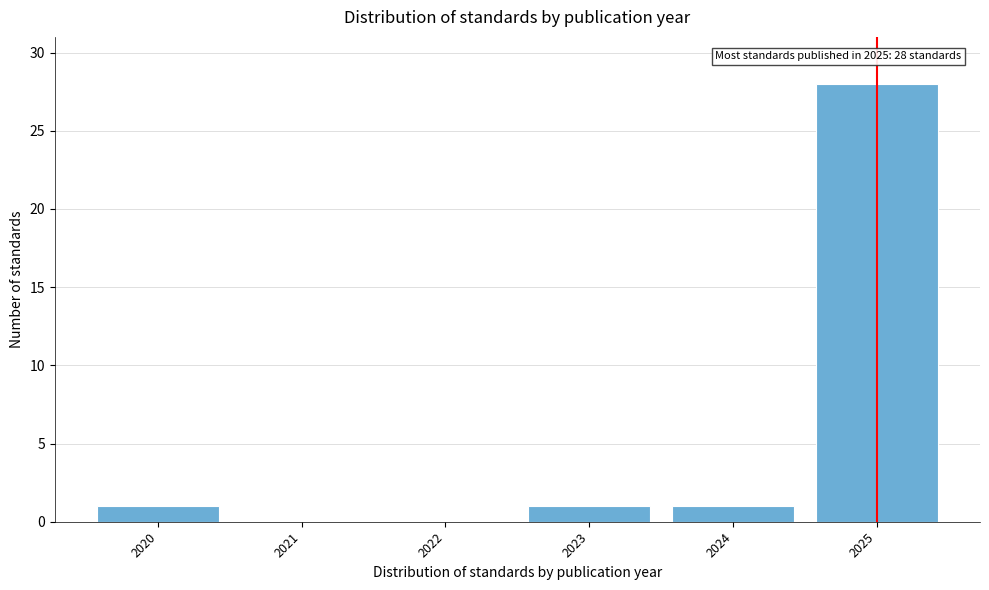

Reading right to left, extract all data points from this chart.

2025=28	2024=1	2023=1	2022=0	2021=0	2020=1